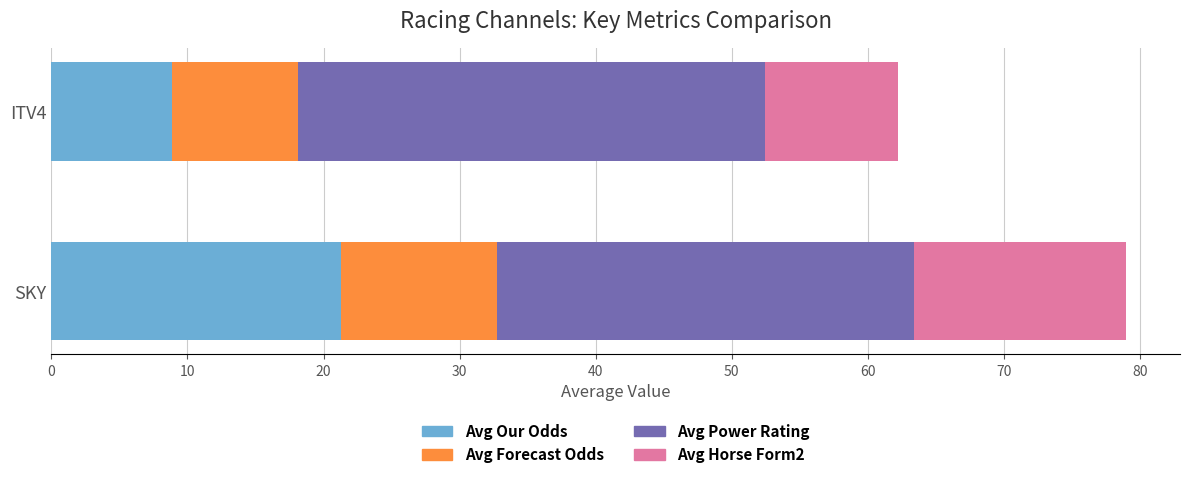

List the labels in order of Avg Our Odds value, smallest first.

ITV4, SKY